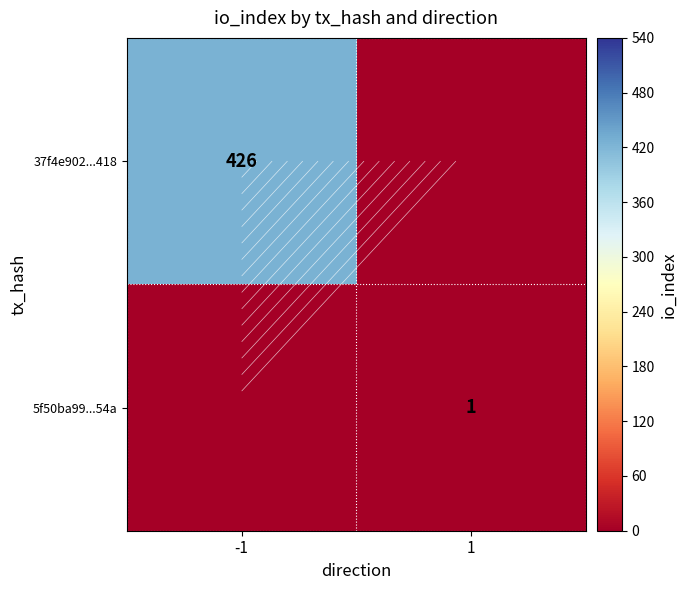

Rank the series by their maximum value, from lowest to highest.

5f50ba99...54a, 37f4e902...418